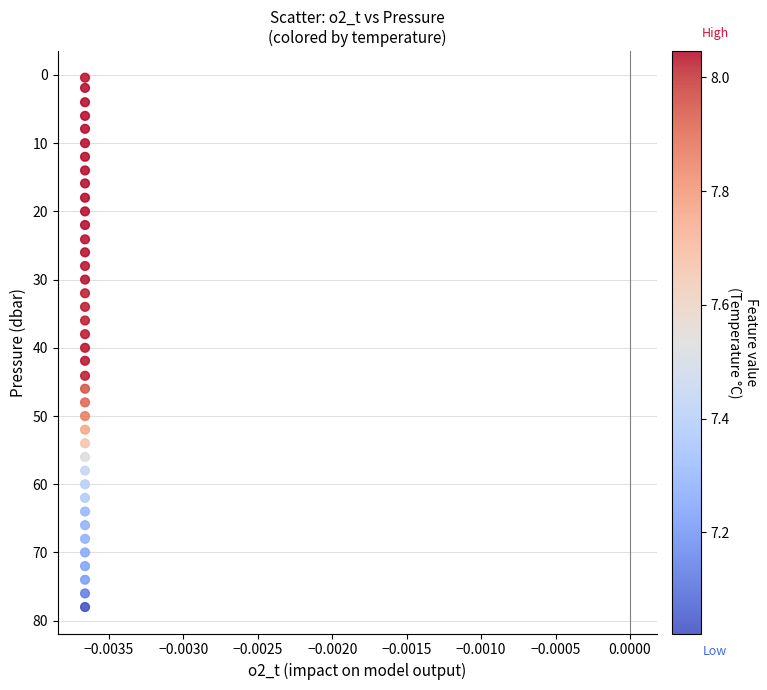

What is the range of Y values (max minus min)?

77.6